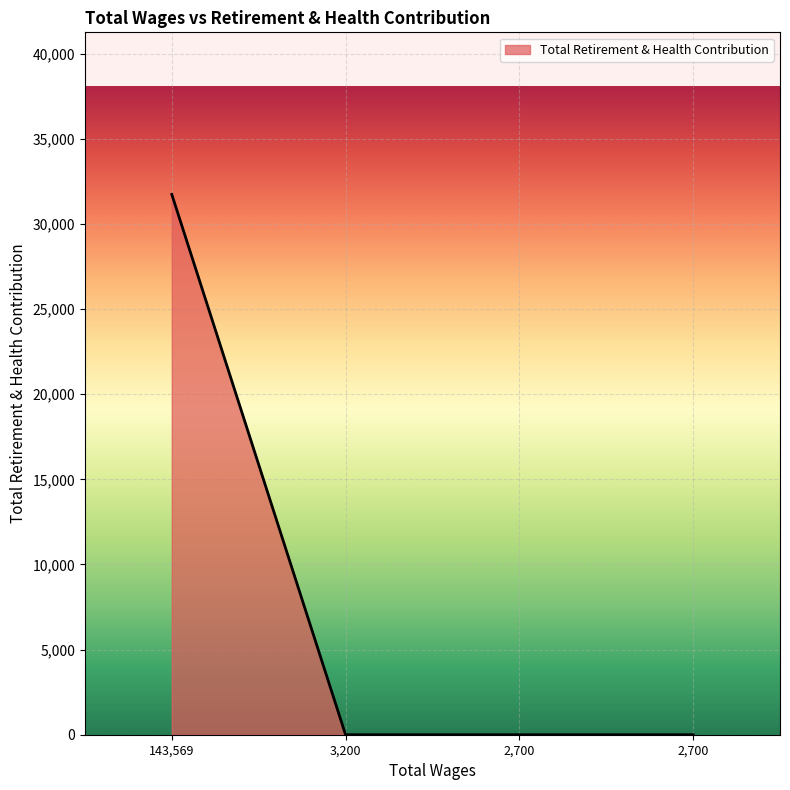

Count the number of values greater than 0.

1